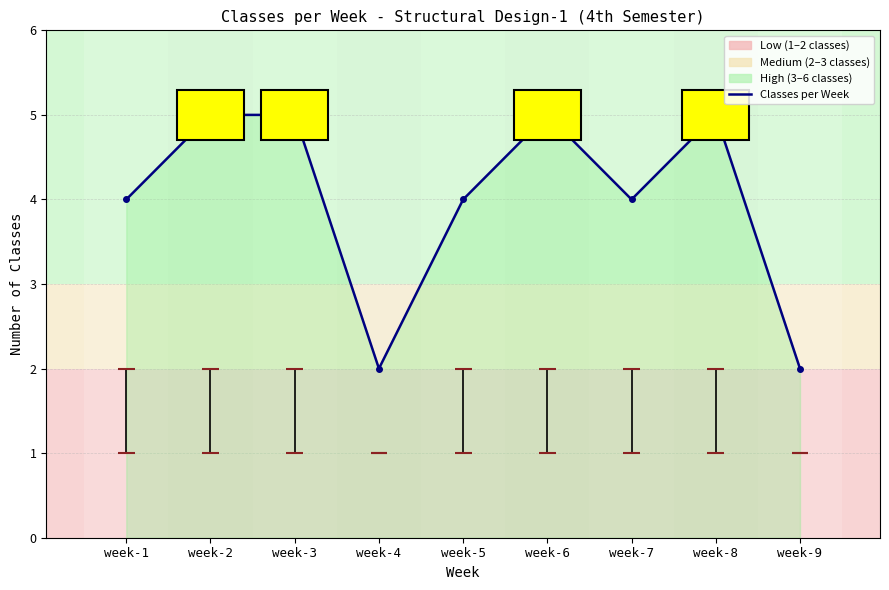

What value does the data have at week-7?

4